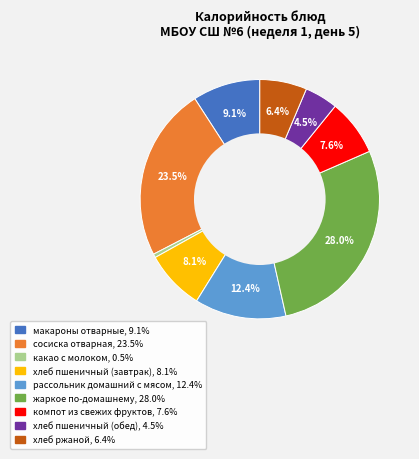

Does рассольник домашний с мясом account for over 50% of the chart?

No